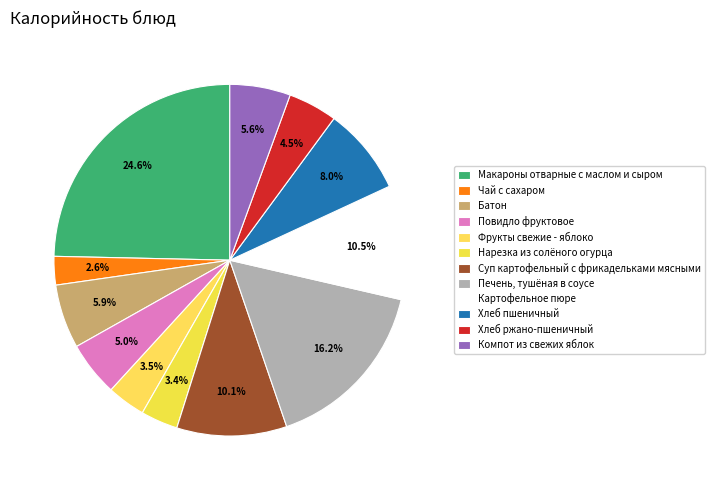

To the nearest percent, what is the average slice percentage?

8%